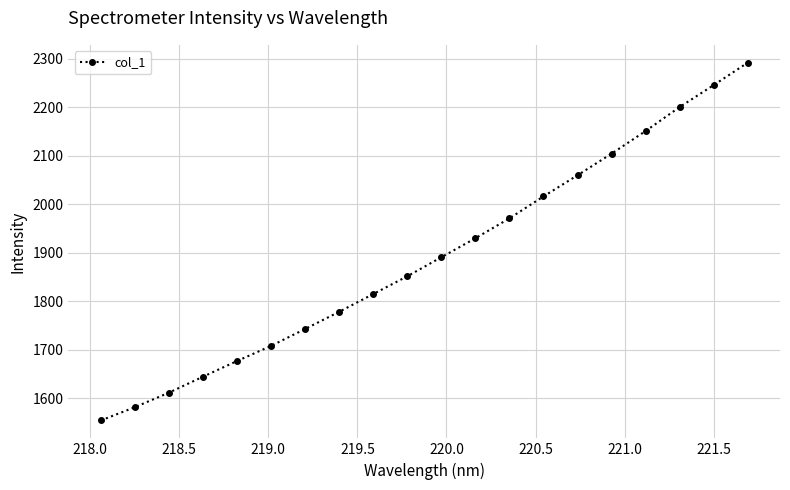

What is the minimum value shown in the chart?

1553.6